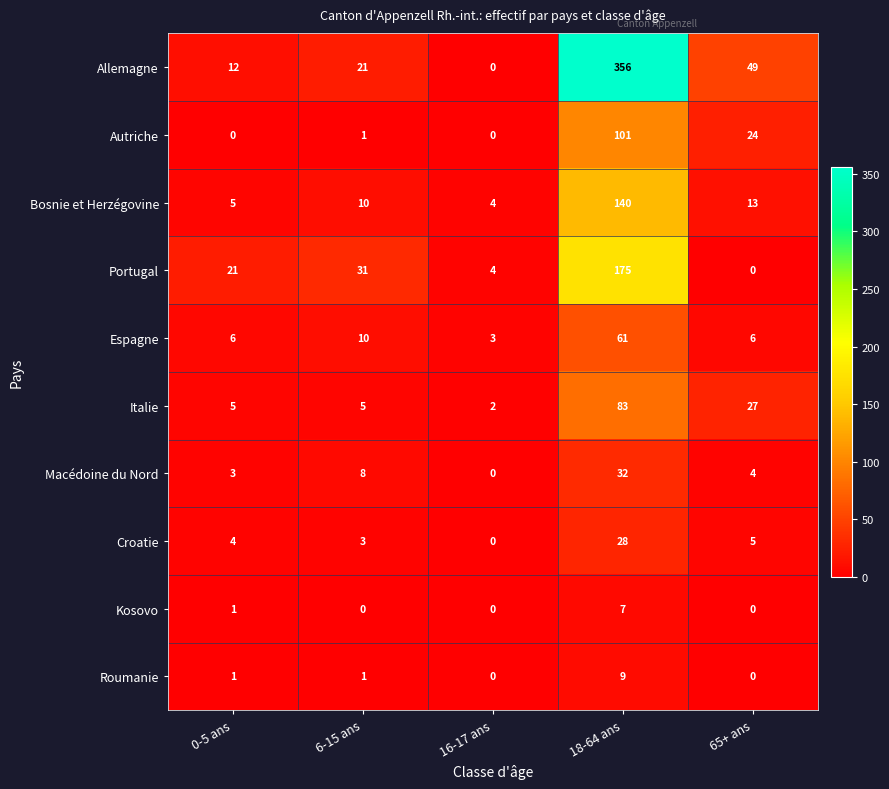

The value of Roumanie at 65+ ans is 0. True or false?

True